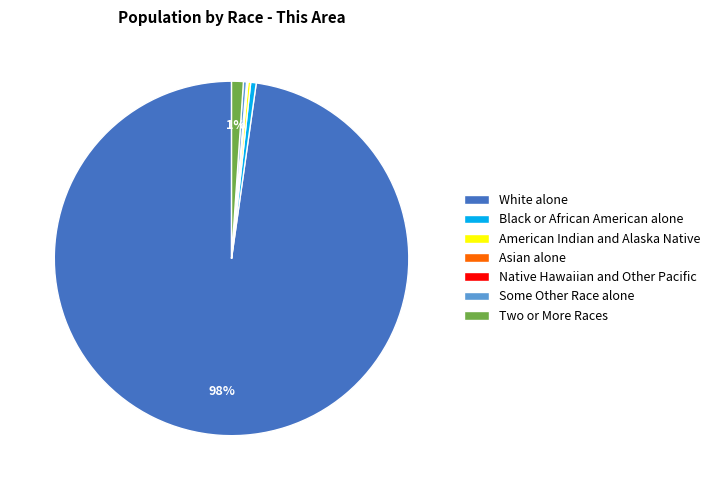

The Some Other Race alone slice represents 0% of the pie. True or false?

True